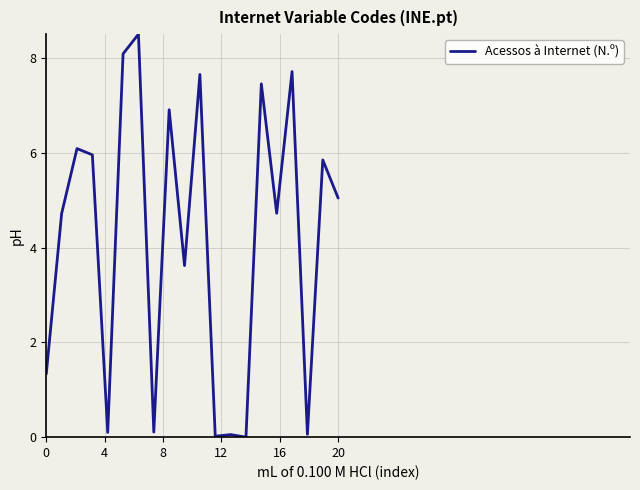

What is the difference between the maximum and minimum values?

8.5